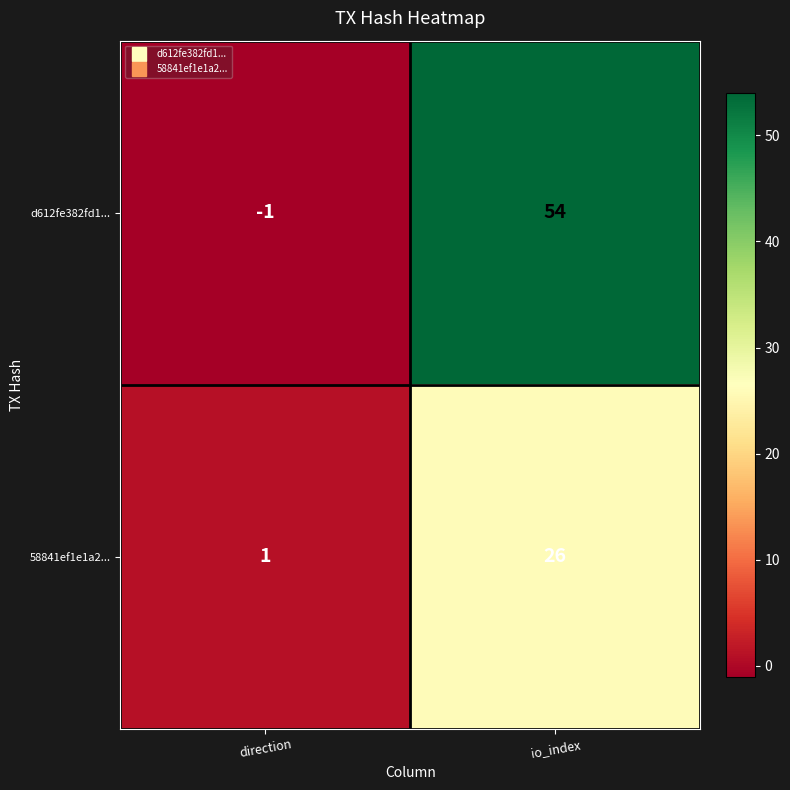

How many data points does each series have?

2